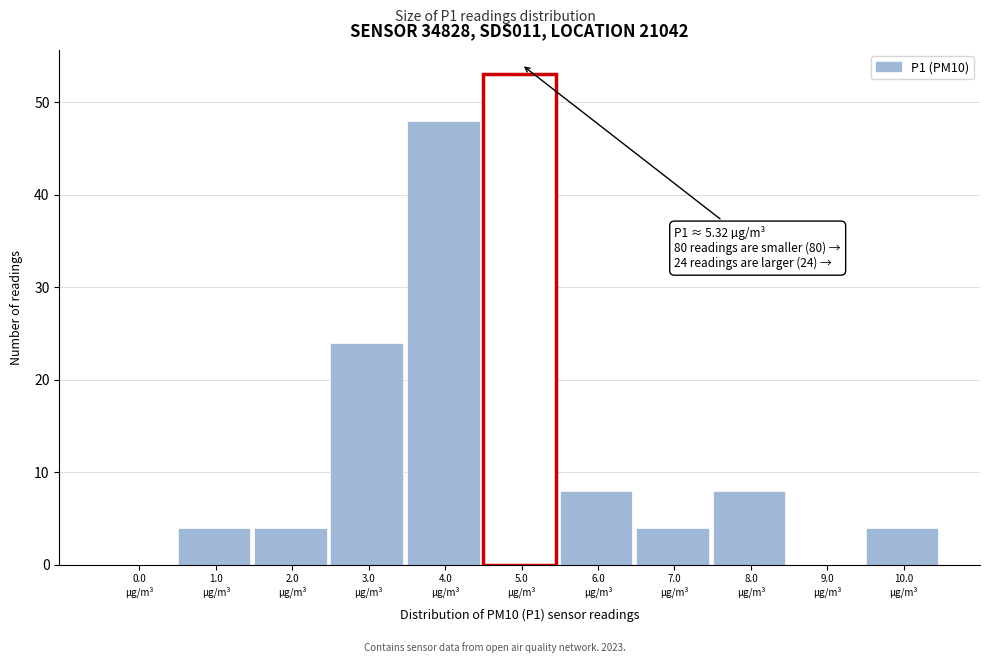

What is the maximum value shown in the chart?

53